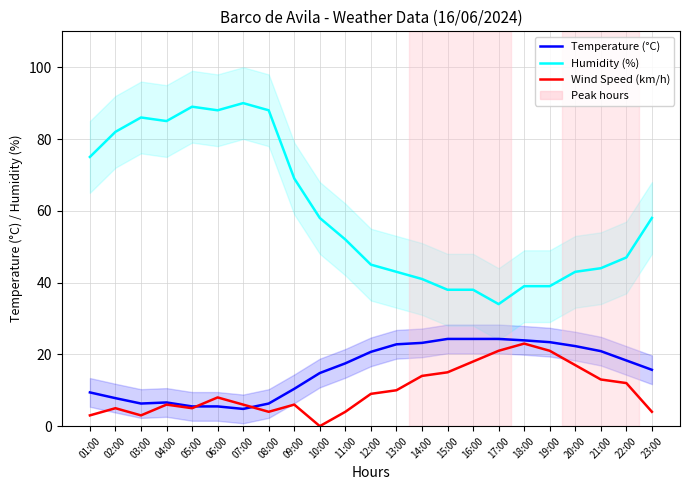

Does the chart have visible grid lines?

Yes